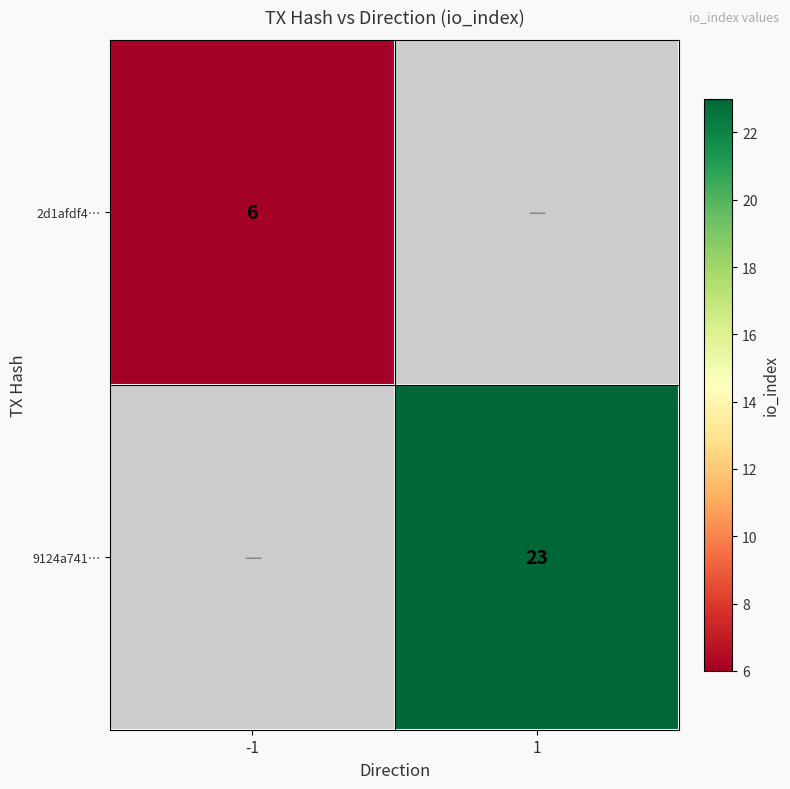

True or false: 9124a741… has a value of 31 at 1.

False